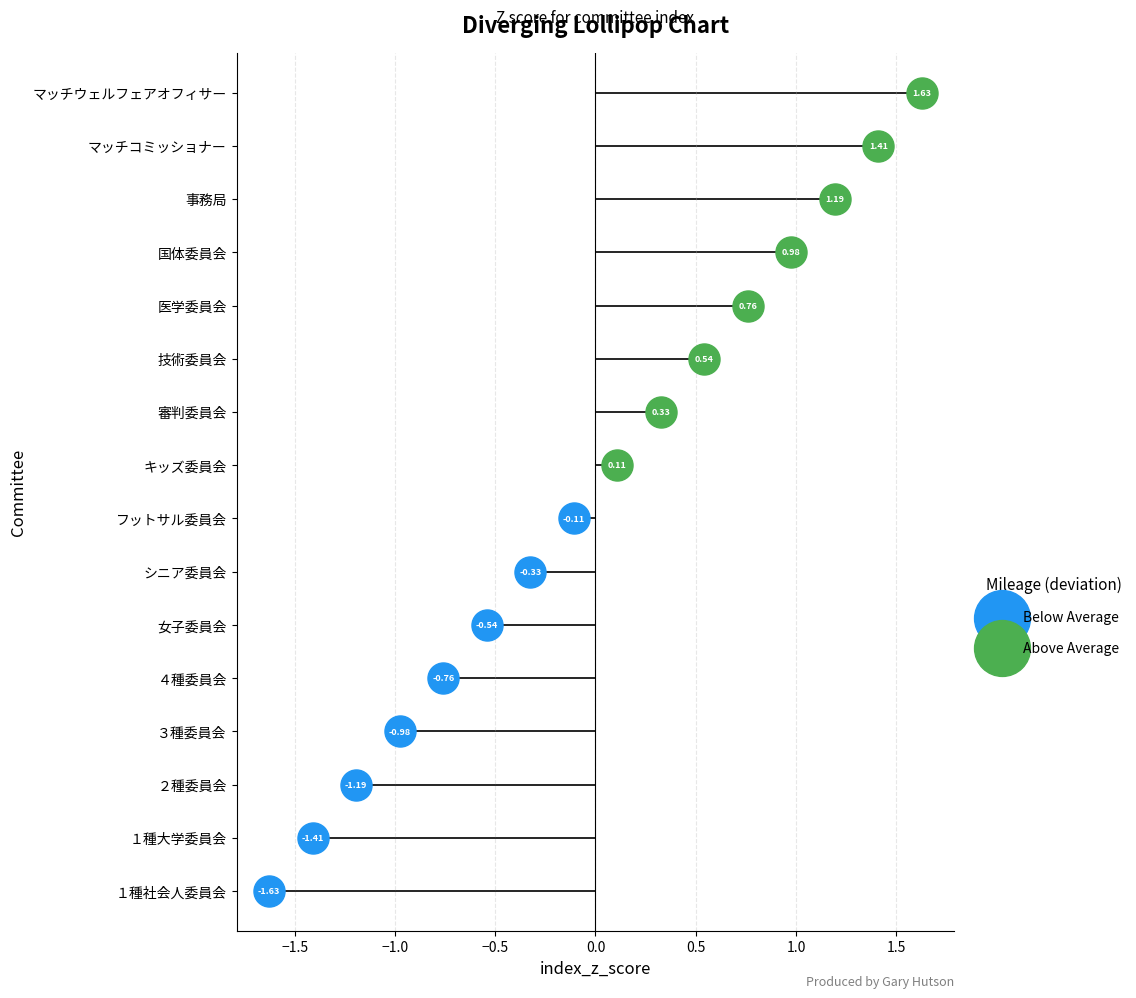

Between １種大学委員会 and シニア委員会, which is larger?

シニア委員会